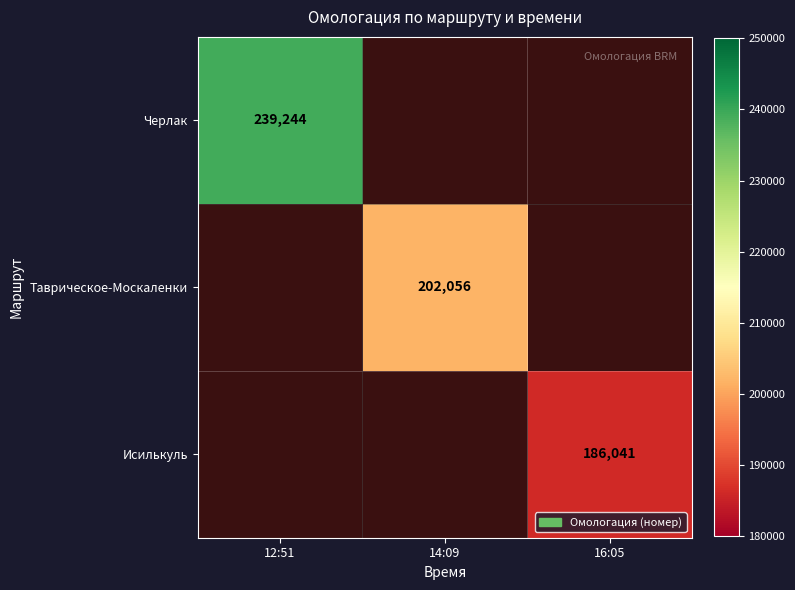

At which category does the chart reach its peak across all series?

12:51